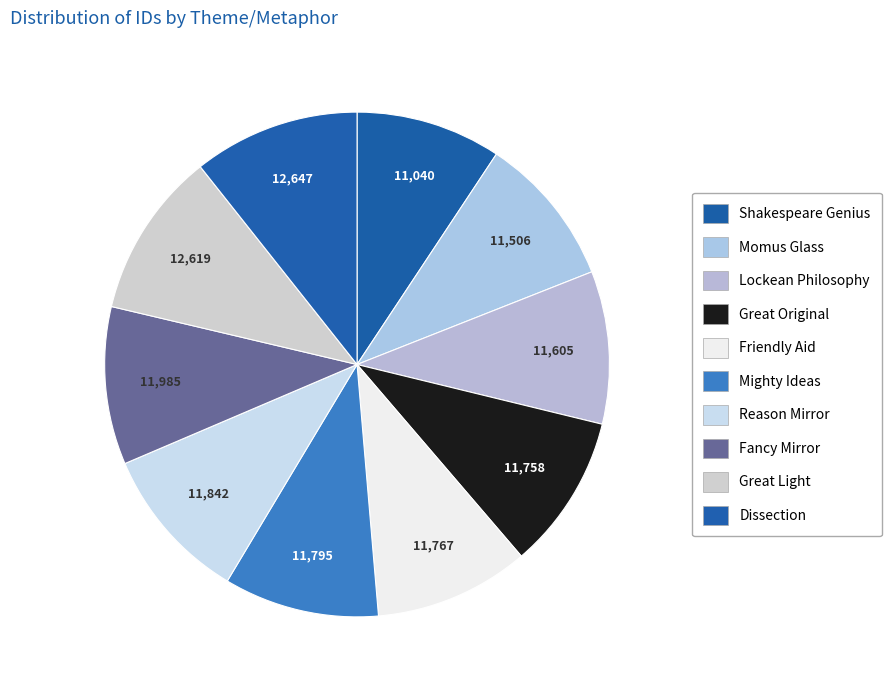

What is the ratio of the value at Friendly Aid to the value at Mighty Ideas?

1.0